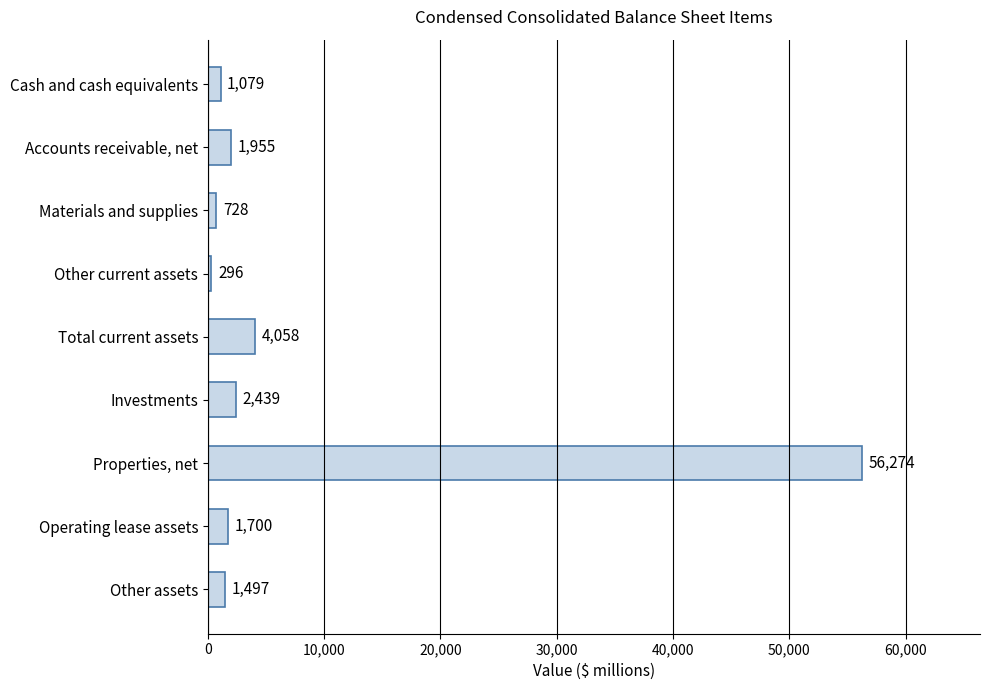

What is the average value?

7781